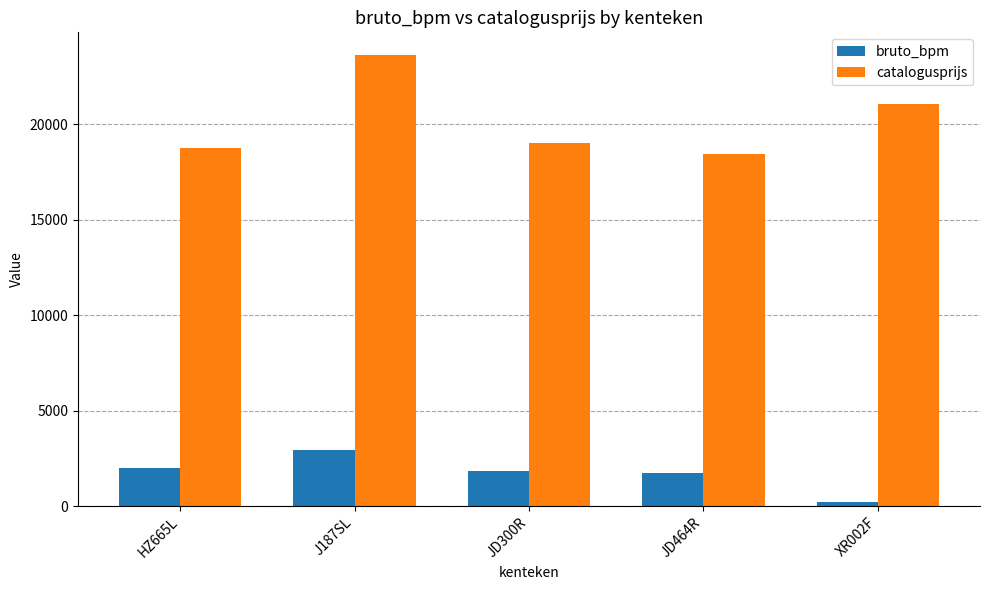

At JD464R, list the series in order from largest to smallest.

catalogusprijs, bruto_bpm